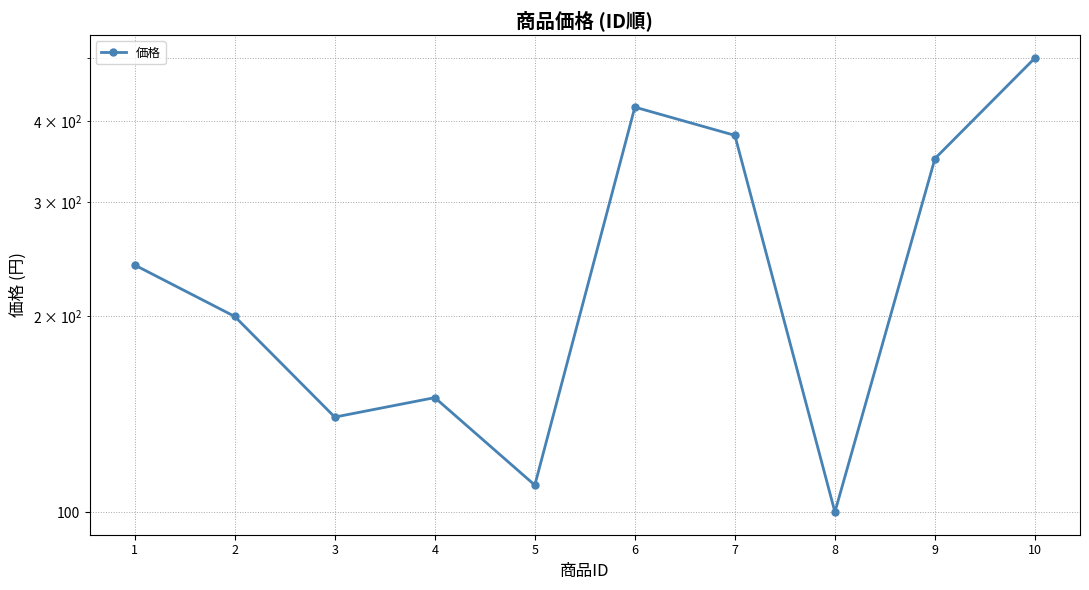

List the labels in order of value, smallest first.

8, 5, 3, 4, 2, 1, 9, 7, 6, 10